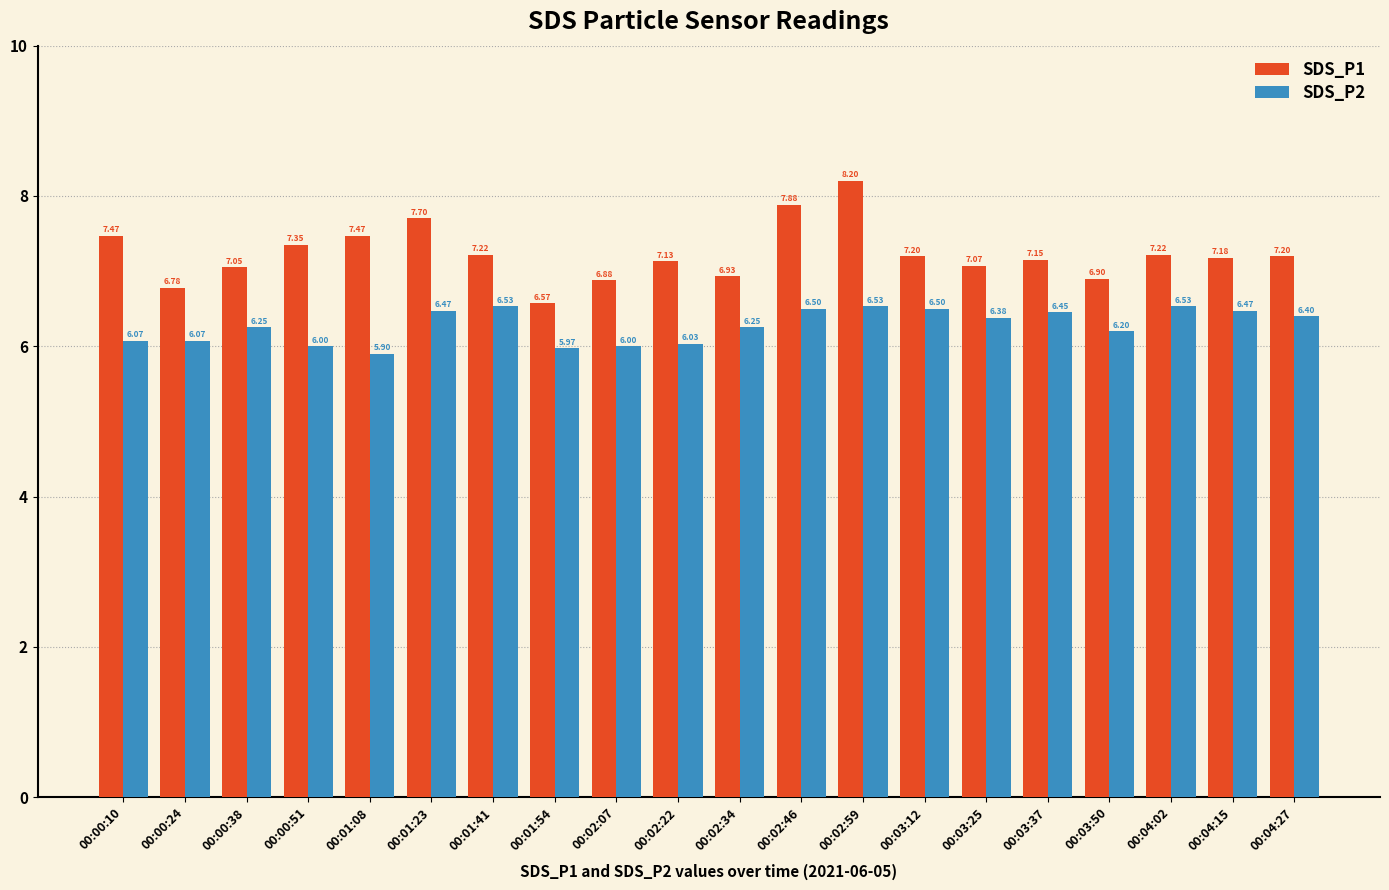

How many groups of bars are there?

20